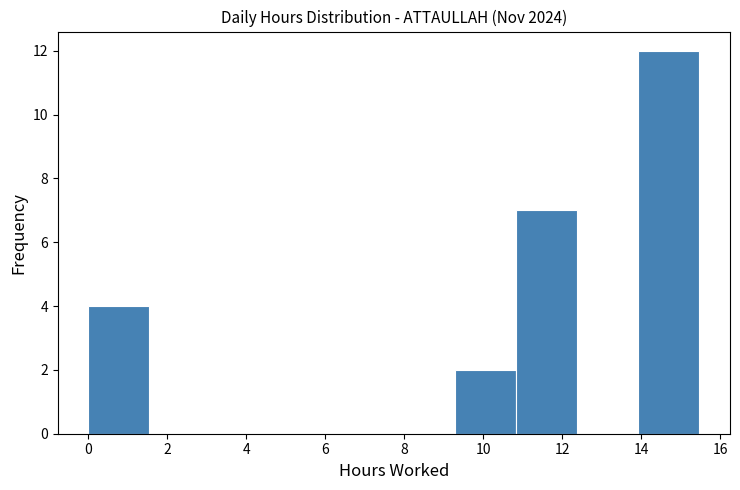

Reading left to right, list every bar in this chart as the range it spans on the x-axis followed by its height. Neither the bar edges nor the heights are printed on the chart, so give them approximately, as read against the axes.

0.0 to 1.6: 4
1.6 to 3.0: 0
3.0 to 4.6: 0
4.6 to 6.2: 0
6.2 to 7.8: 0
7.8 to 9.2: 0
9.2 to 10.8: 2
10.8 to 12.4: 7
12.4 to 14.0: 0
14.0 to 15.4: 12